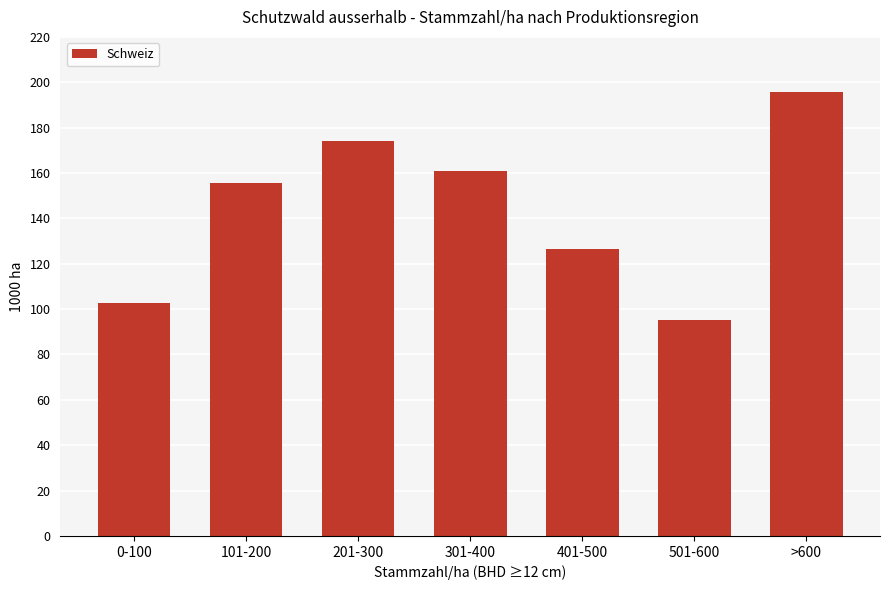

What position from the right is 301-400?

4